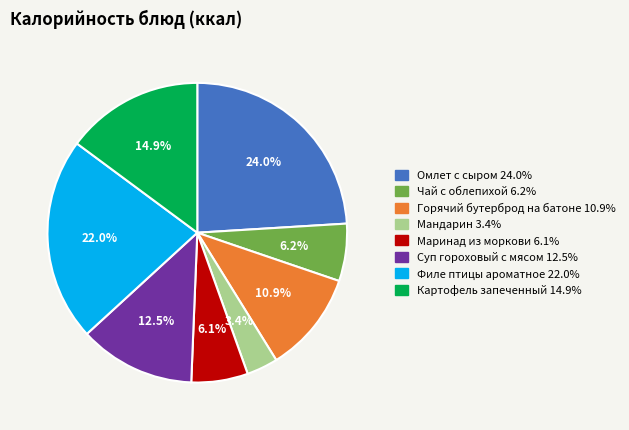

Is the sum of Суп гороховый с мясом and Горячий бутерброд на батоне greater than half?

No